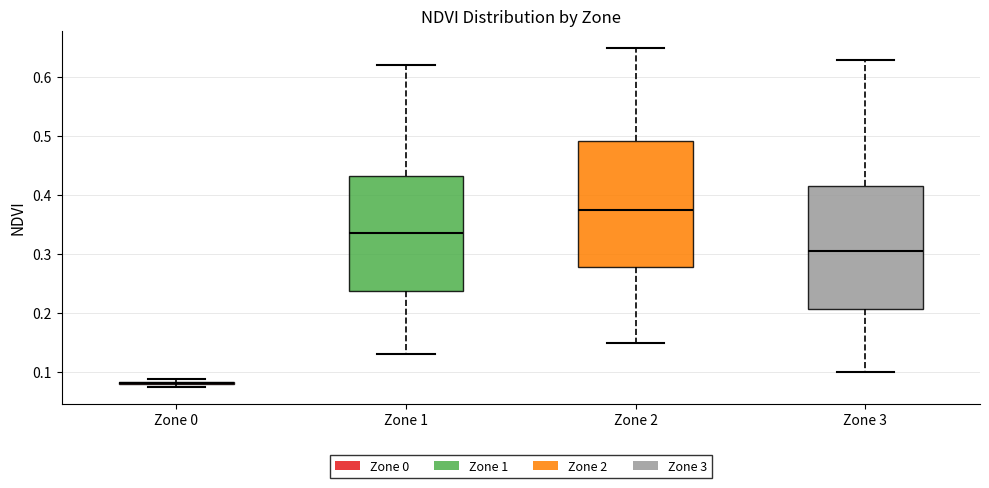

Reading left to right, read every box against the y-axis: the position of its median line, the range the box covers, and the ends of its whiskers. The values are not printed on the chart, so give them approximately, as read against the axis.

Zone 0: box collapsed to a line at 0.08, whiskers 0.07 to 0.09
Zone 1: median 0.34, box 0.24 to 0.43, whiskers 0.13 to 0.62
Zone 2: median 0.38, box 0.28 to 0.49, whiskers 0.15 to 0.65
Zone 3: median 0.31, box 0.21 to 0.42, whiskers 0.10 to 0.63